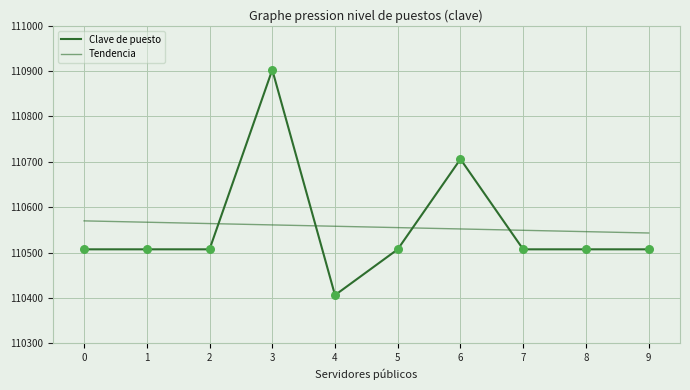

How many lines are shown in the chart?

2